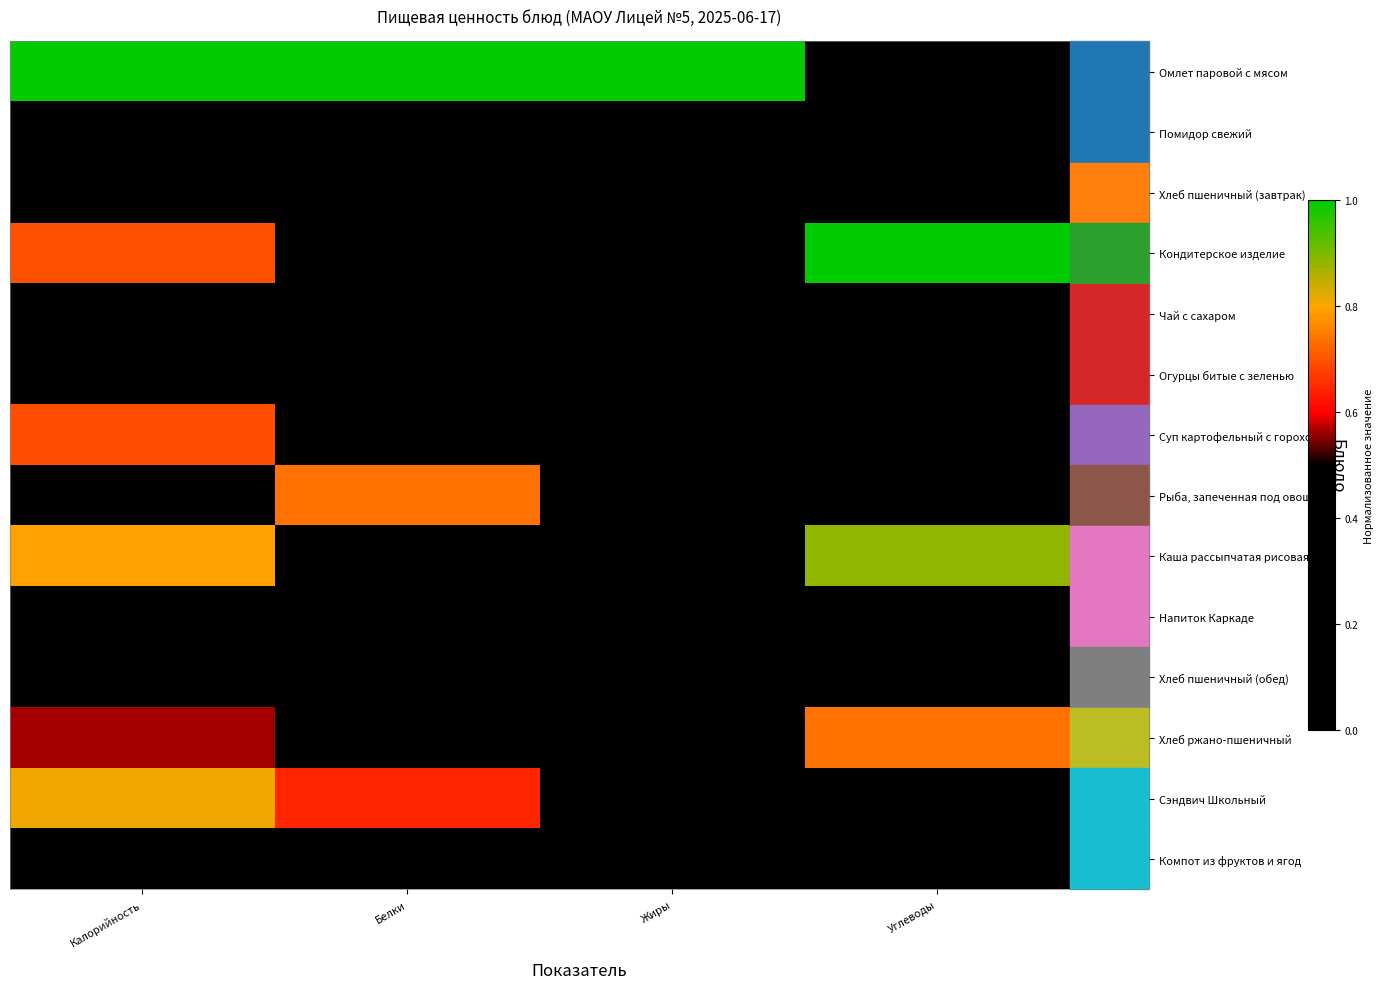

Rank the series by their maximum value, from highest to lowest.

Омлет паровой с мясом, Кондитерское изделие, Каша рассыпчатая рисовая, Сэндвич Школьный, Хлеб ржано-пшеничный, Рыба, запеченная под овощами, Суп картофельный с горохом, Хлеб пшеничный (завтрак), Хлеб пшеничный (обед), Компот из фруктов и ягод, Напиток Каркаде, Чай с сахаром, Огурцы битые с зеленью, Помидор свежий